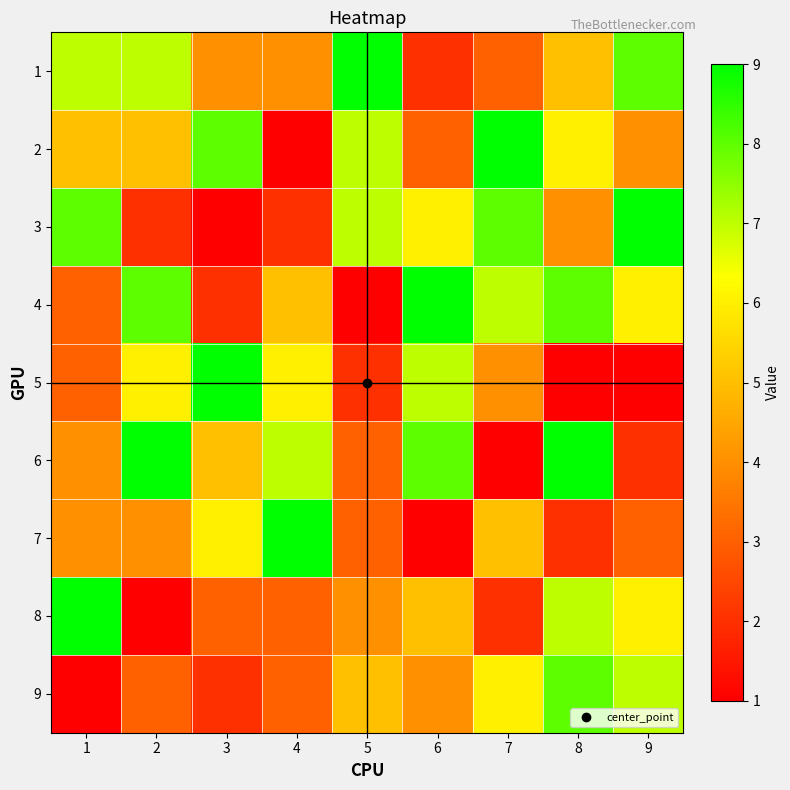

At which category is the sum across all series the highest?

8